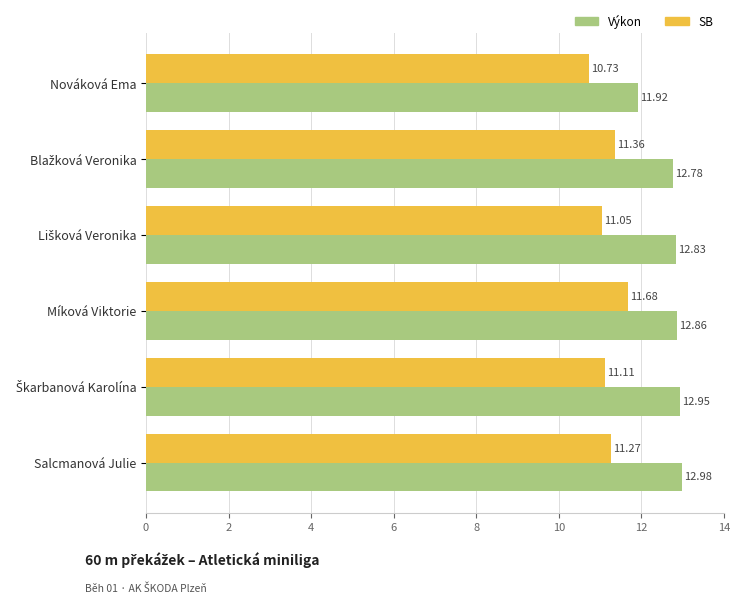

Which category has the highest value across all series?

Salcmanová Julie